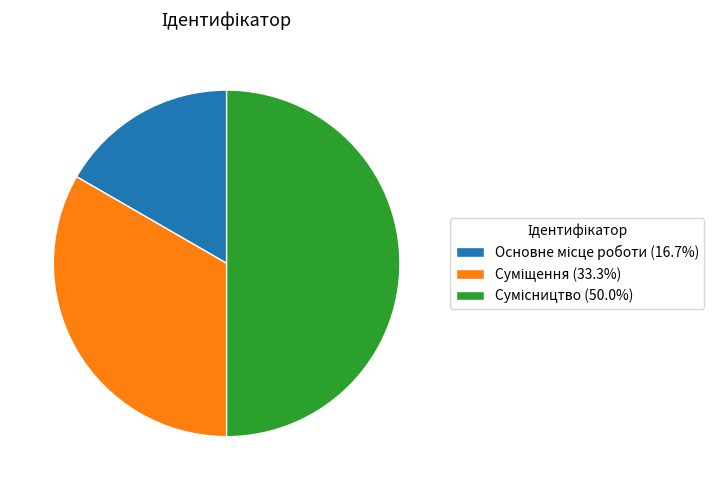

Which slice is the smallest?

Основне місце роботи